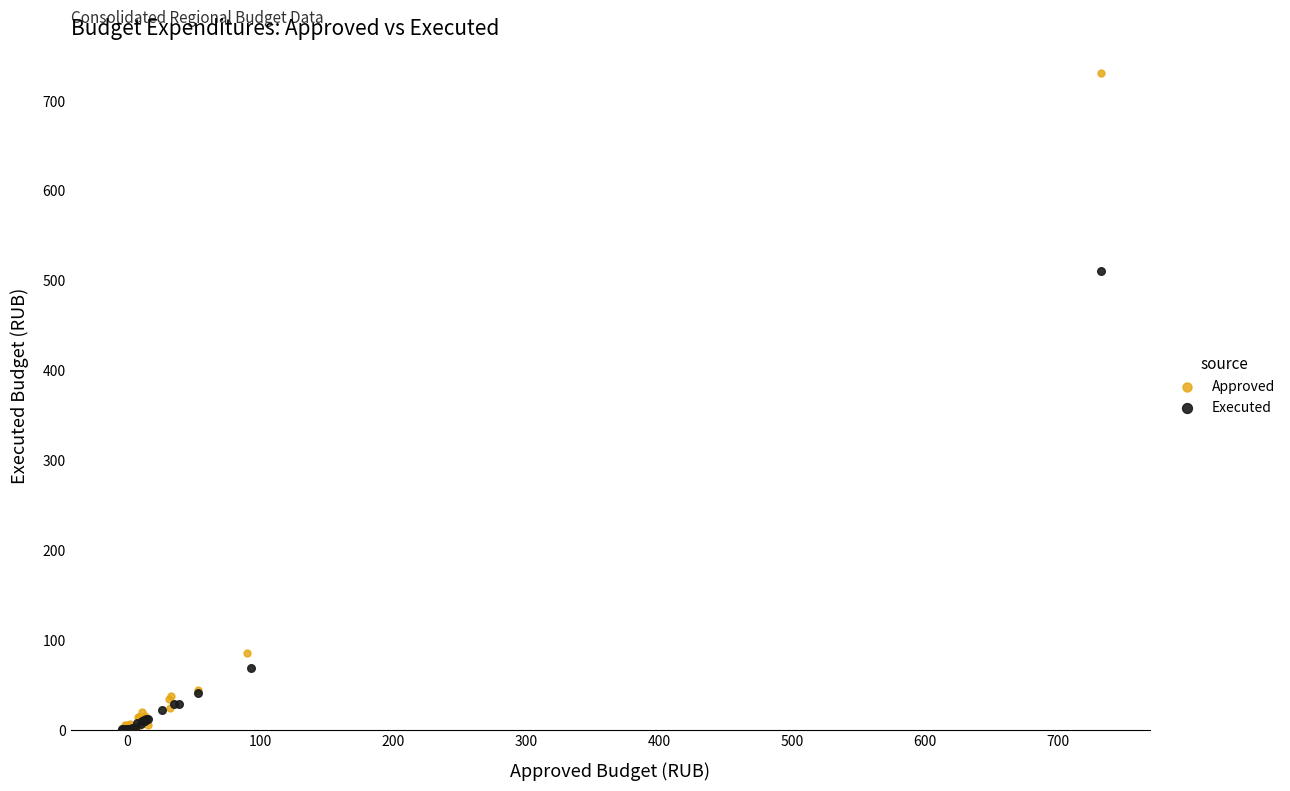

Which series has the widest spread of Y values?

Approved